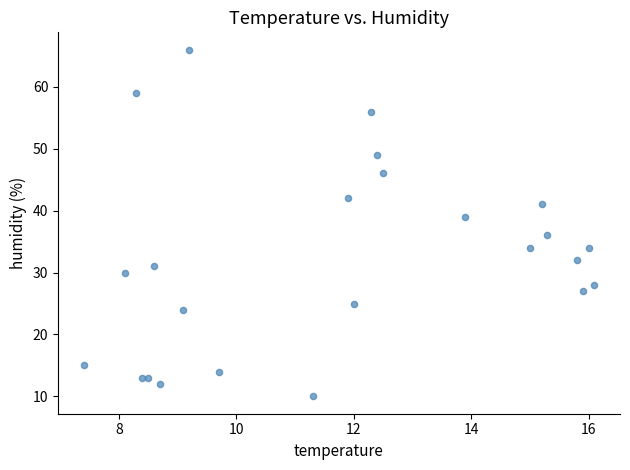

What is the range of Y values (max minus min)?

56